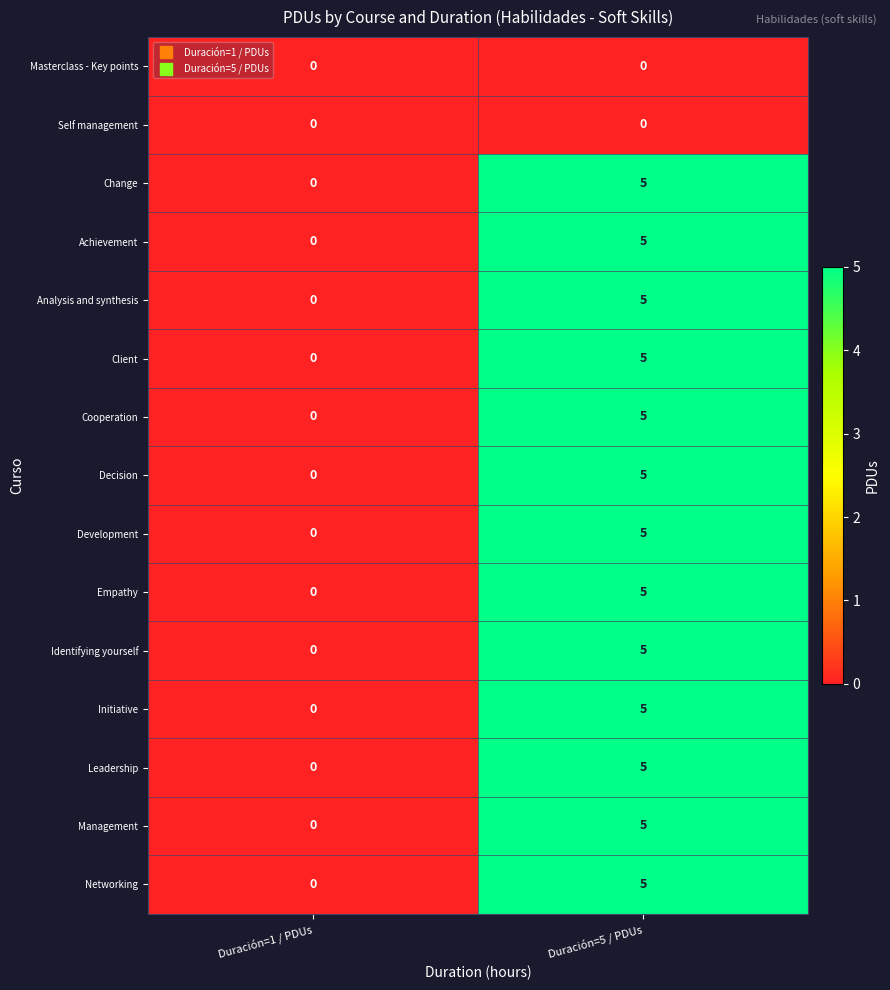

What is the sum of the Achievement values at Duración=1 / PDUs and Duración=5 / PDUs?

5